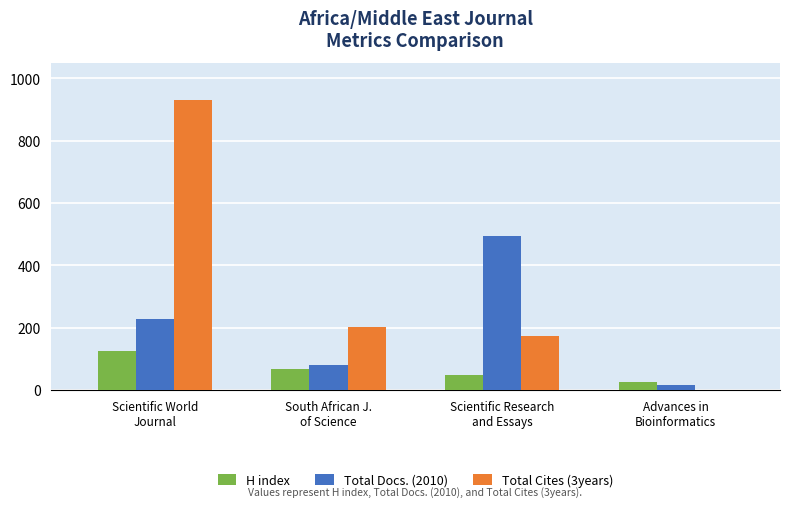

What are all the series names shown in the legend?

H index, Total Docs. (2010), Total Cites (3years)